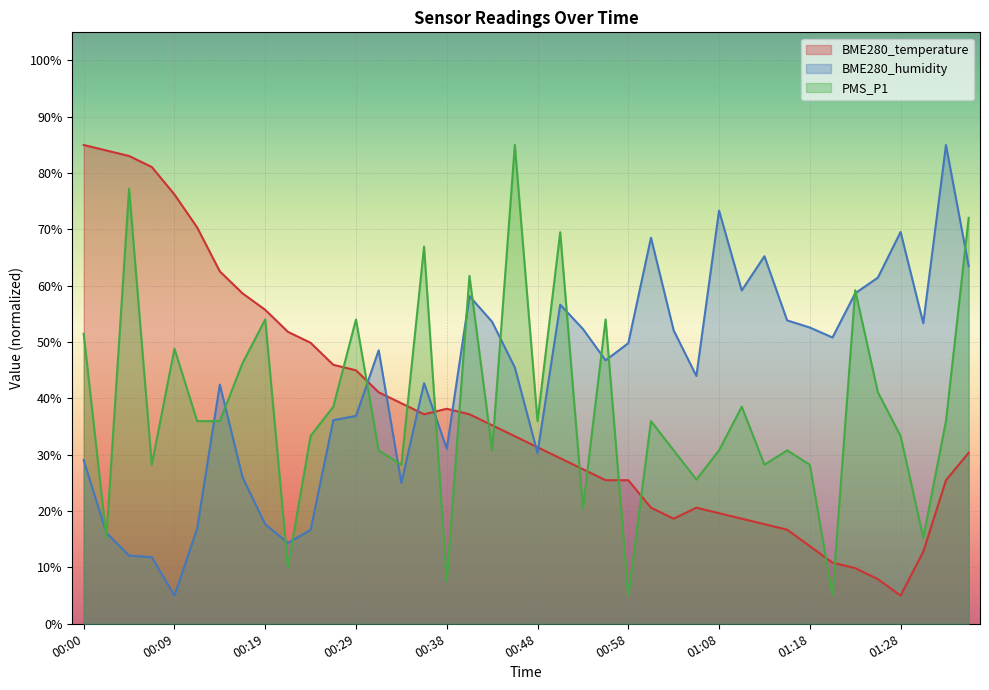

How many data points in PMS_P1 are above 35?

21